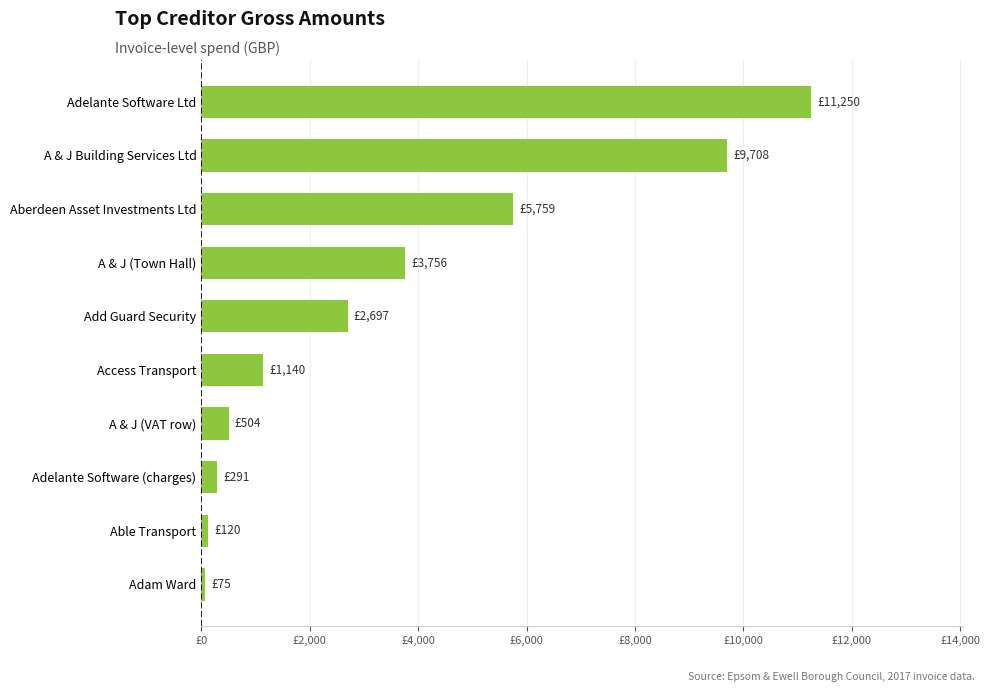

What is the minimum value shown in the chart?

75.0